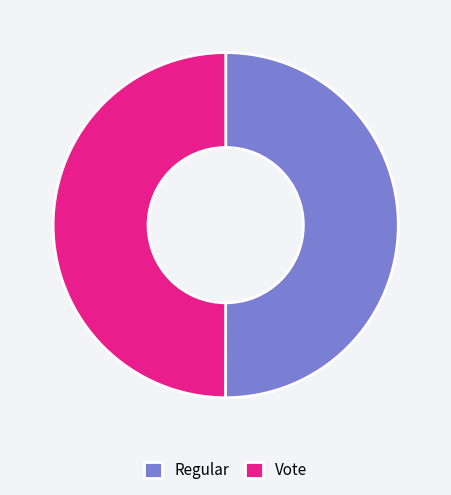

True or false: Regular accounts for 50% of the total.

True